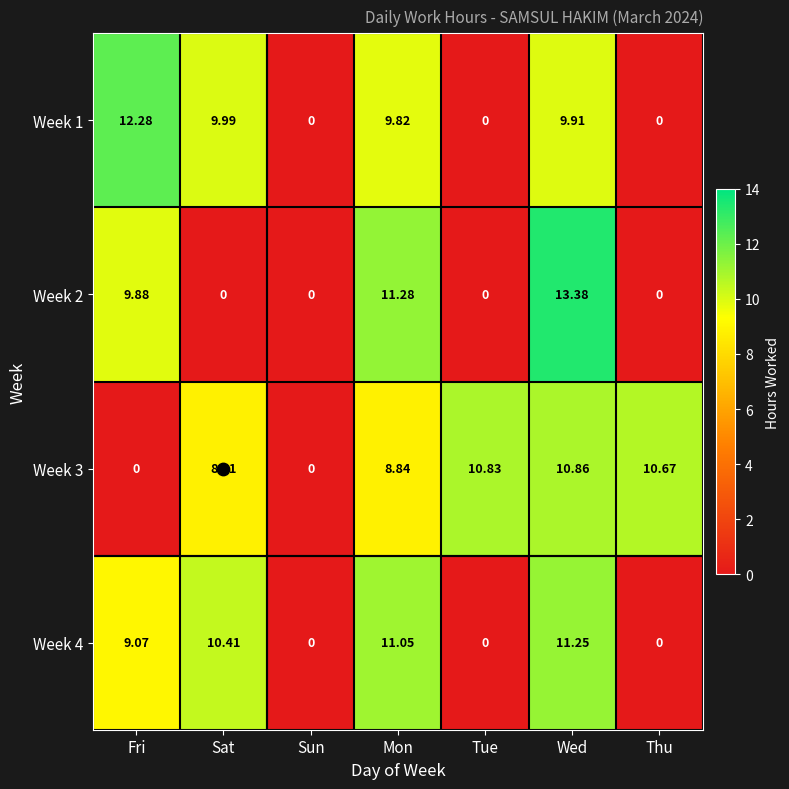

At which category is the sum across all series the highest?

Wed